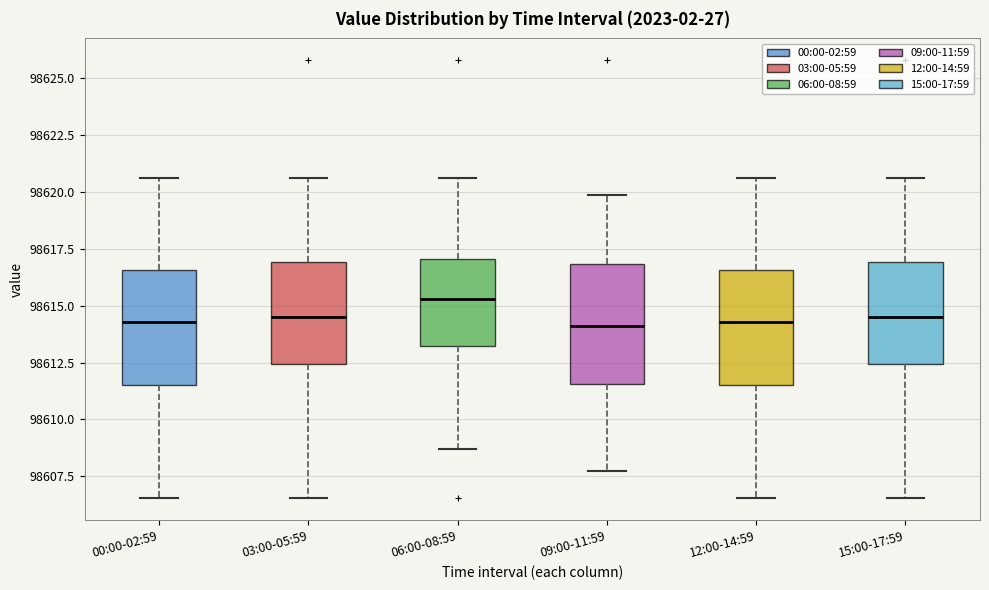

Reading left to right, read every box against the y-axis: the position of its median line, the range the box covers, and the ends of its whiskers. The values are not printed on the chart, so give them approximately, as read against the axis.

00:00-02:59: median 98614.5, box 98611.5 to 98616.5, whiskers 98606.5 to 98620.5
03:00-05:59: median 98614.5, box 98612.5 to 98617.0, whiskers 98606.5 to 98620.5
06:00-08:59: median 98615.5, box 98613.0 to 98617.0, whiskers 98608.5 to 98620.5
09:00-11:59: median 98614.0, box 98611.5 to 98617.0, whiskers 98608.0 to 98620.0
12:00-14:59: median 98614.5, box 98611.5 to 98616.5, whiskers 98606.5 to 98620.5
15:00-17:59: median 98614.5, box 98612.5 to 98617.0, whiskers 98606.5 to 98620.5